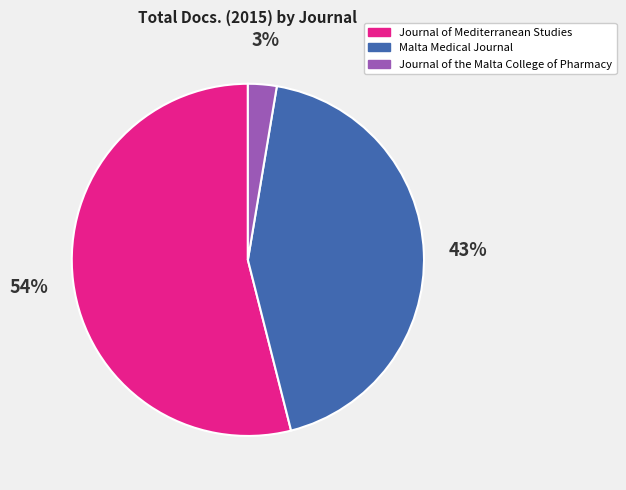

What is the majority slice?

Journal of Mediterranean Studies